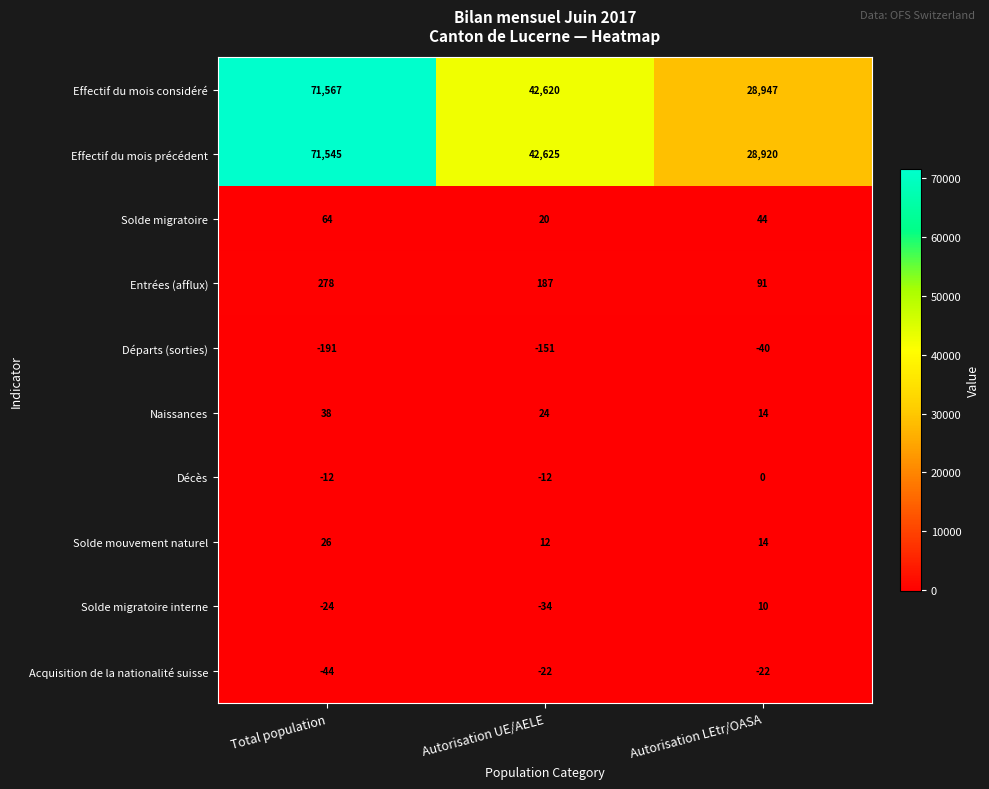

What is the lowest value of the Décès series?

-12